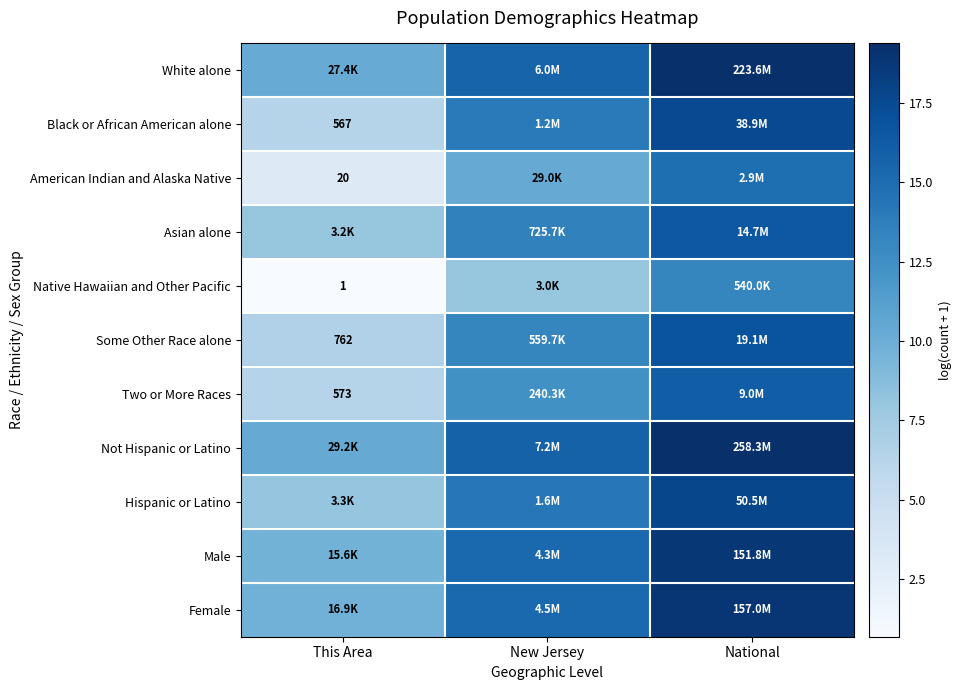

True or false: Native Hawaiian and Other Pacific has a value of 14.3 at New Jersey.

False